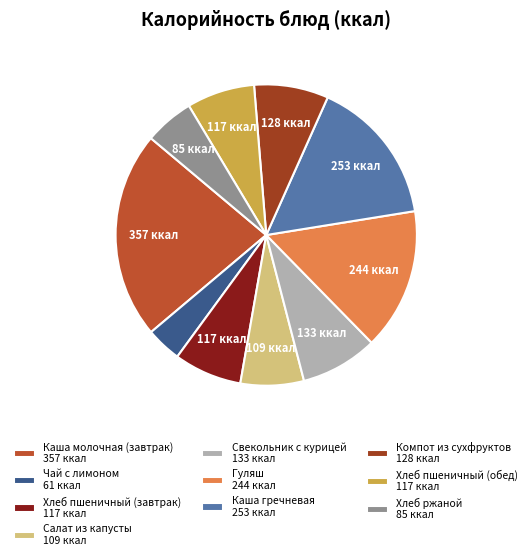

To the nearest percent, what is the combined percentage of Гуляш and Свекольник с курицей?

24%